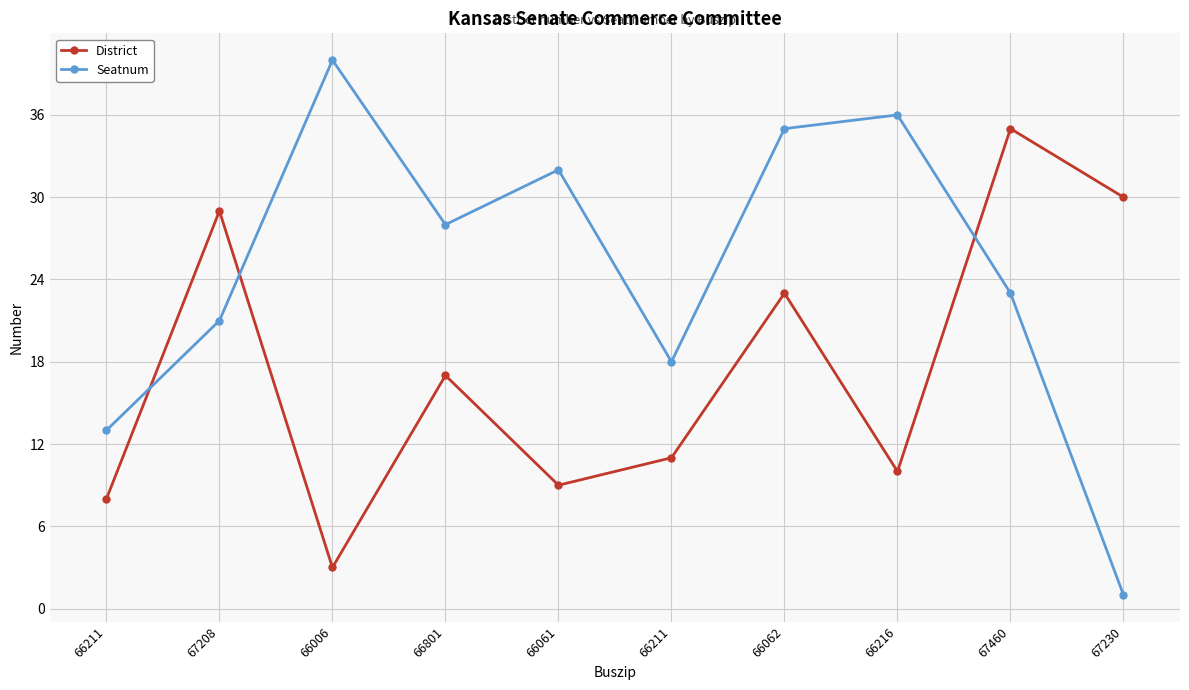

What is the total value across all series at 66211?

21